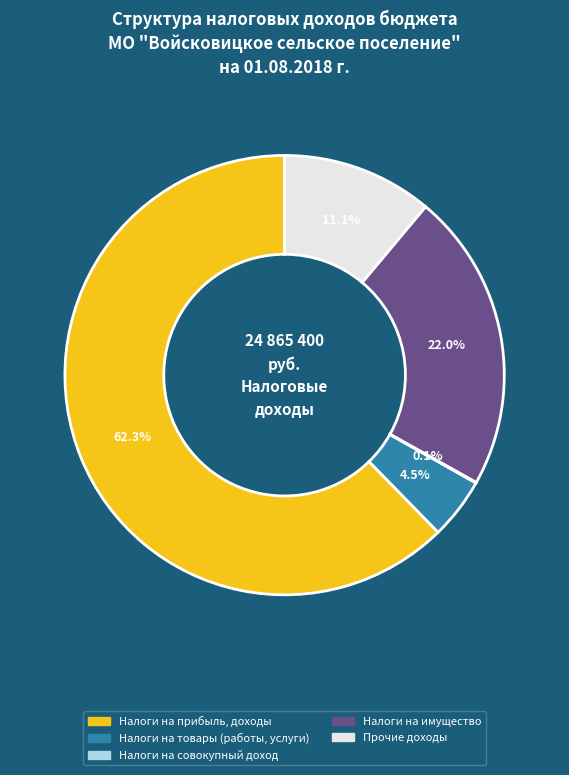

Which category accounts for the majority?

Налоги на прибыль, доходы